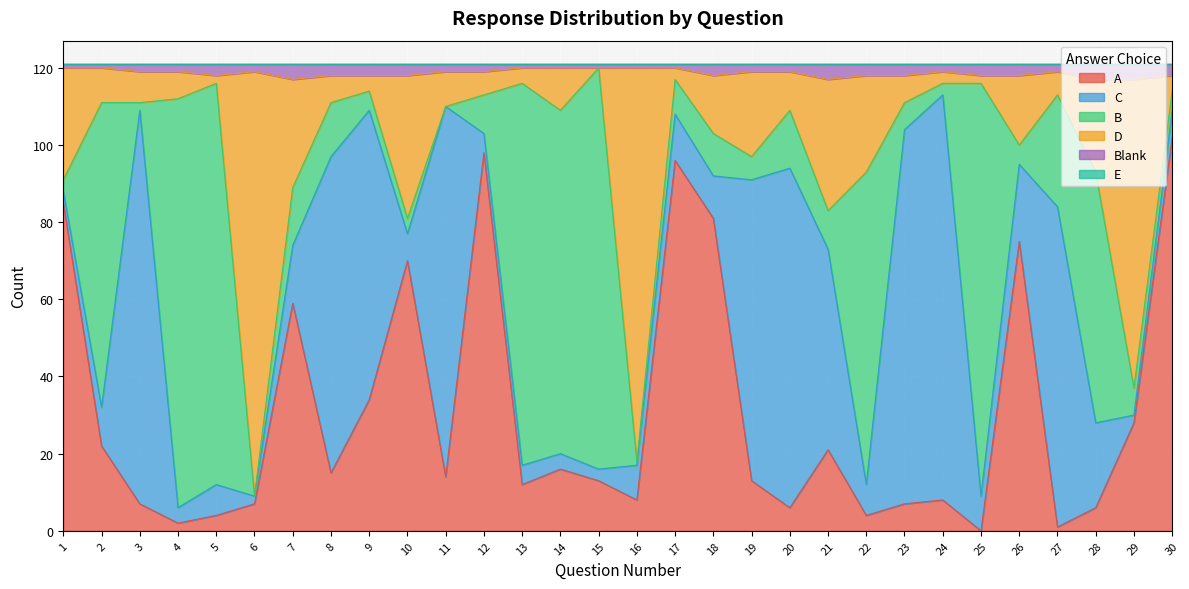

At which label does A reach its peak?

30